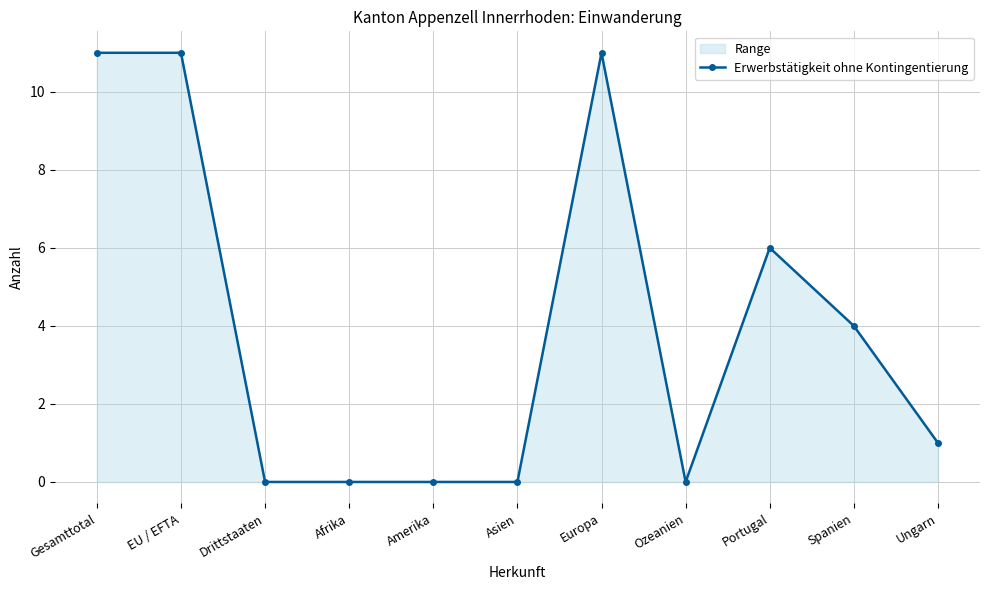

List the labels in order of value, smallest first.

Drittstaaten, Afrika, Amerika, Asien, Ozeanien, Ungarn, Spanien, Portugal, Gesamttotal, EU / EFTA, Europa